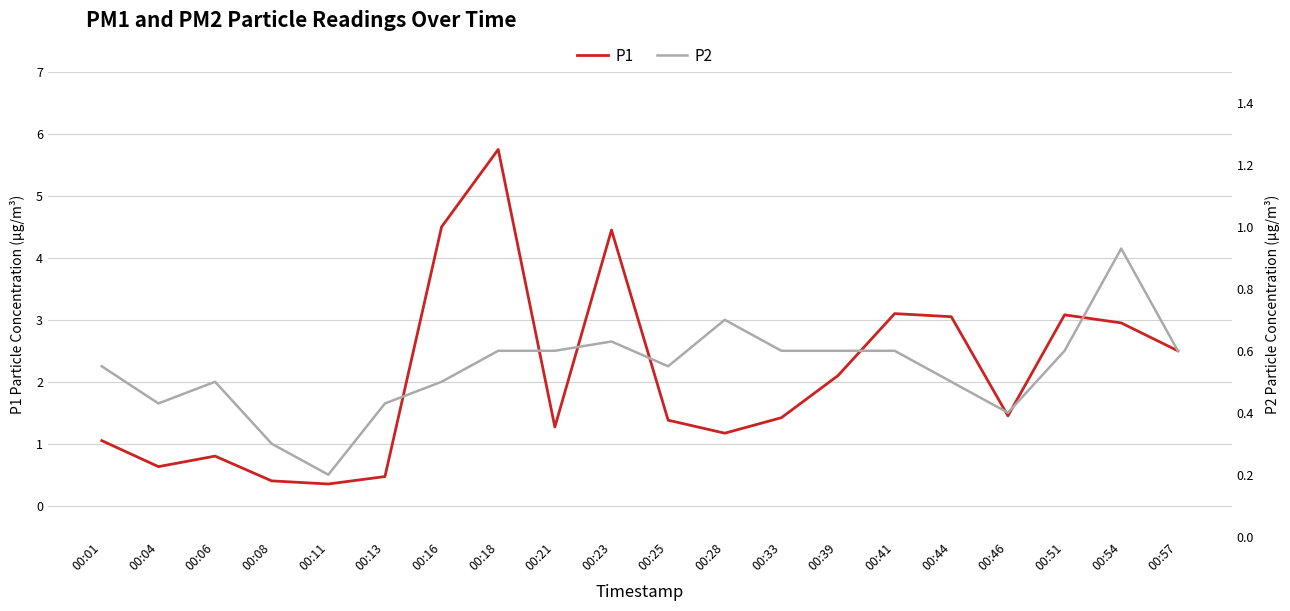

List the labels in order of P2 value, smallest first.

00:11, 00:08, 00:46, 00:04, 00:13, 00:06, 00:16, 00:44, 00:01, 00:25, 00:18, 00:21, 00:33, 00:39, 00:41, 00:51, 00:57, 00:23, 00:28, 00:54